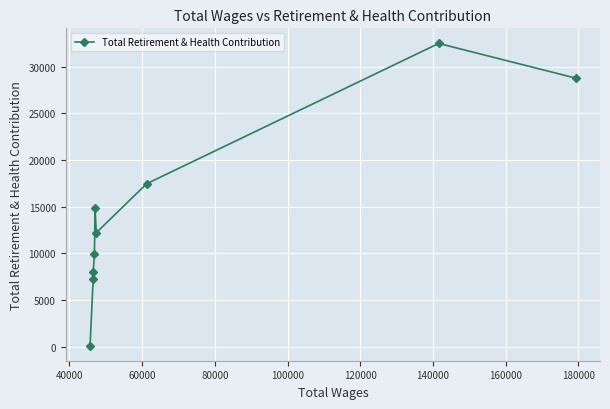

What is the value of the 8th point from the left?

32484